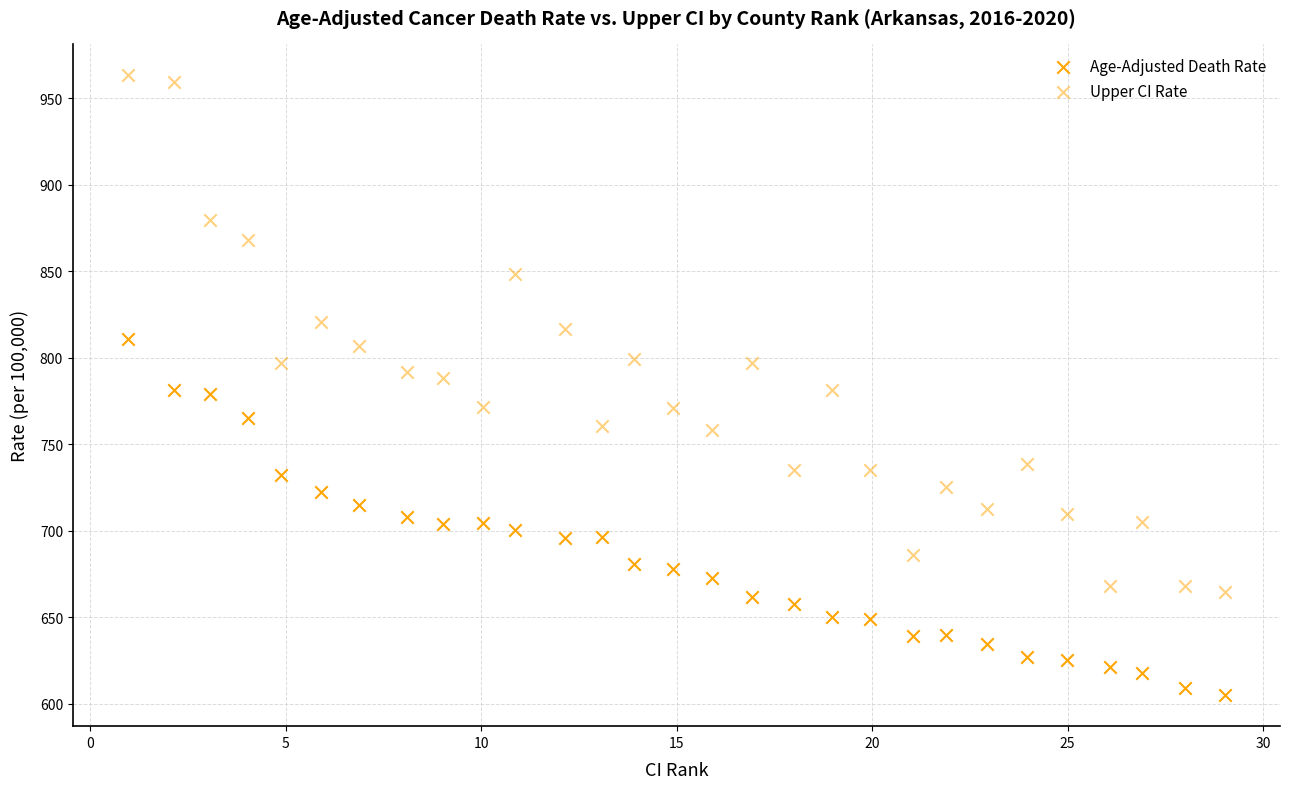

How many points are shown in the scatter plot?

58